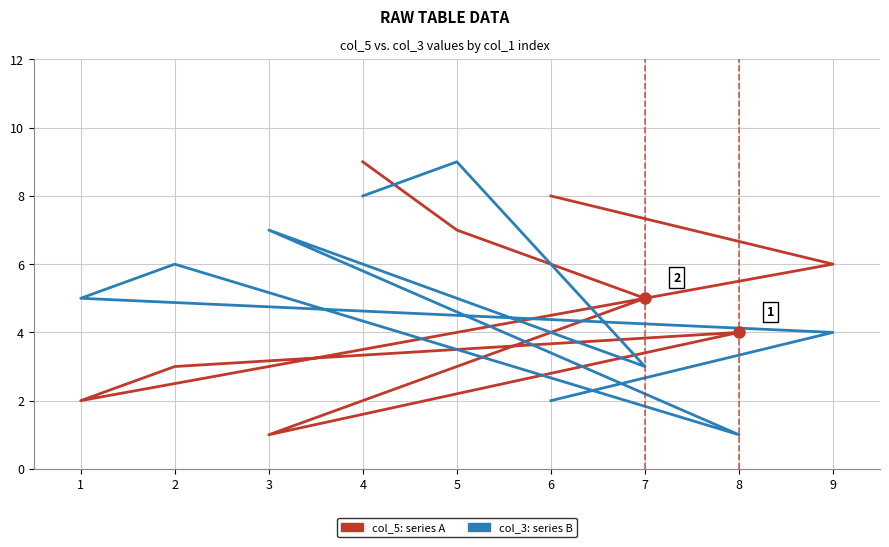

List the series in order of their peak value, highest first.

col_5: series A, col_3: series B